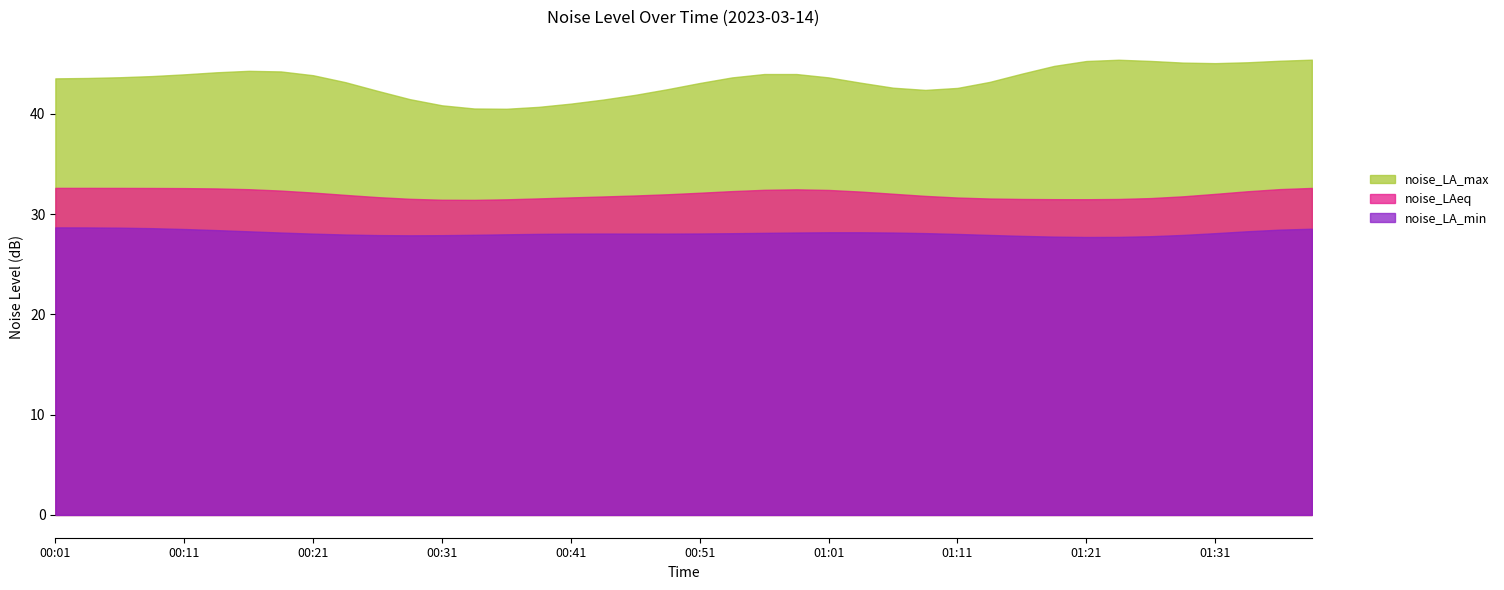

At which label does noise_LAeq first exceed 32?

00:01